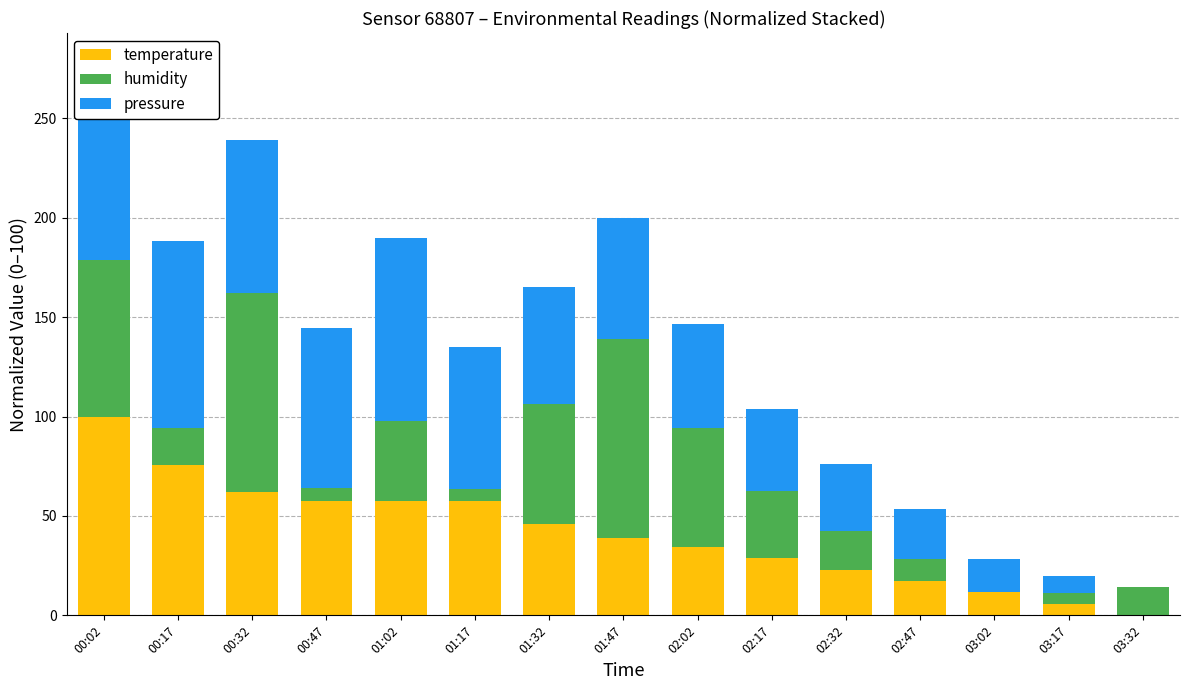

At how many categories does at least one series exceed 16?

13